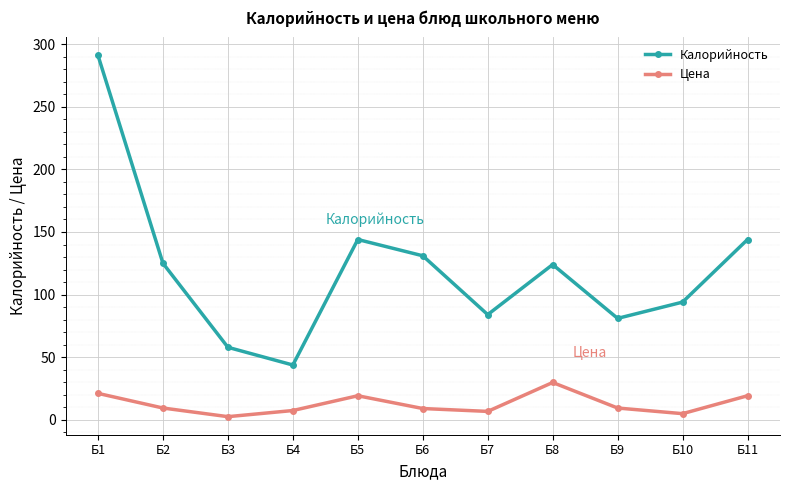

True or false: Калорийность and Цена cross at least once.

False